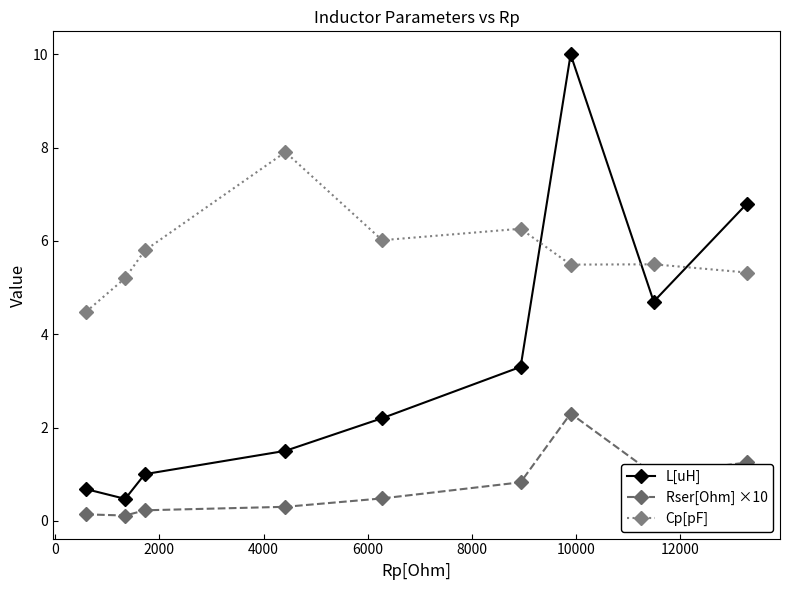

What is the value of the Cp[pF] point at the 8th from the left?

5.5